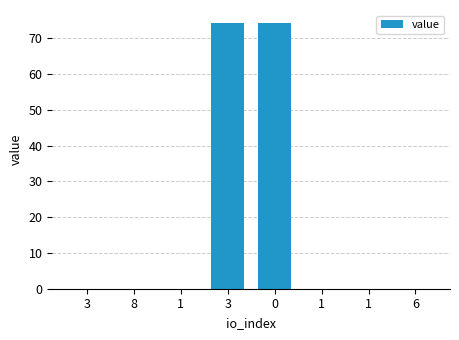

Are the bars horizontal?

No